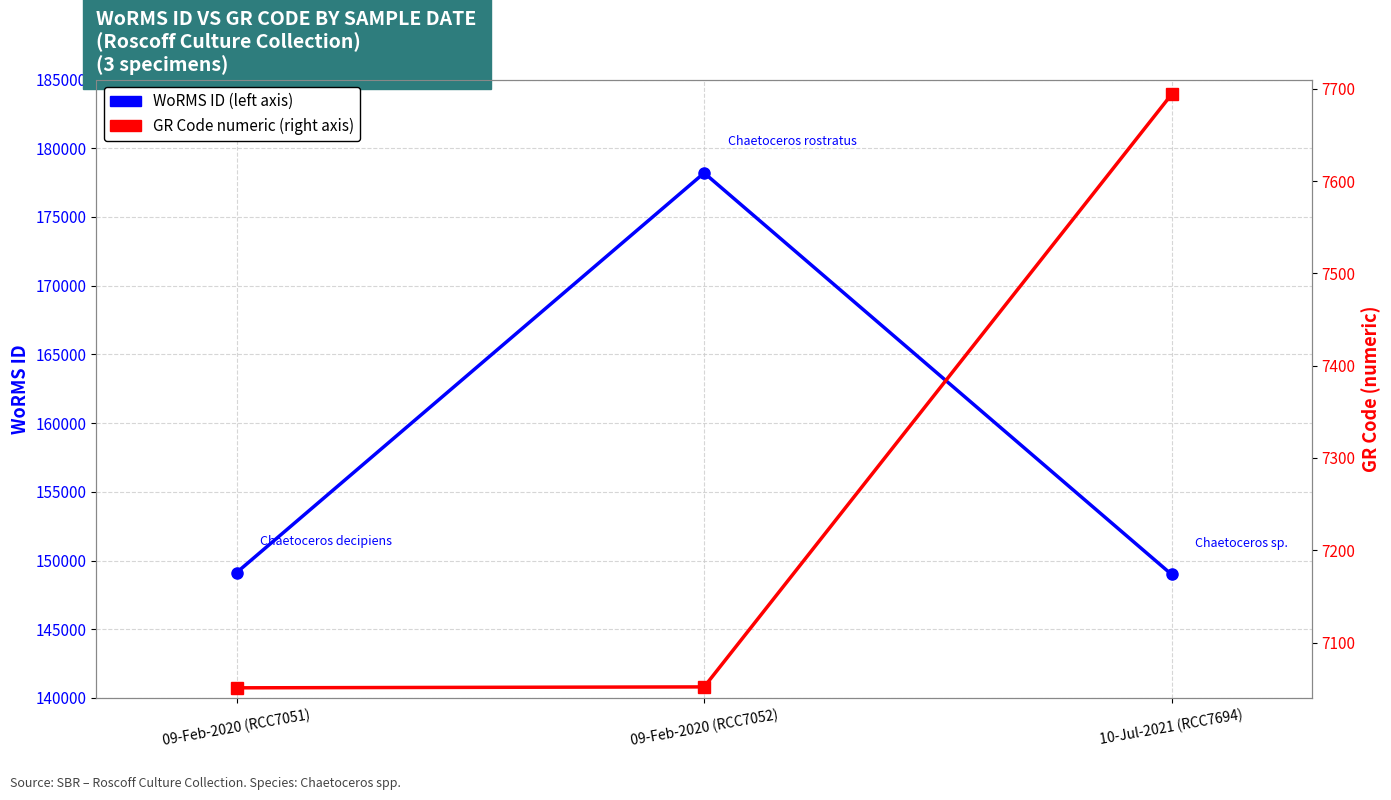

What are all the series names shown in the legend?

WoRMS ID, GR Code (numeric)